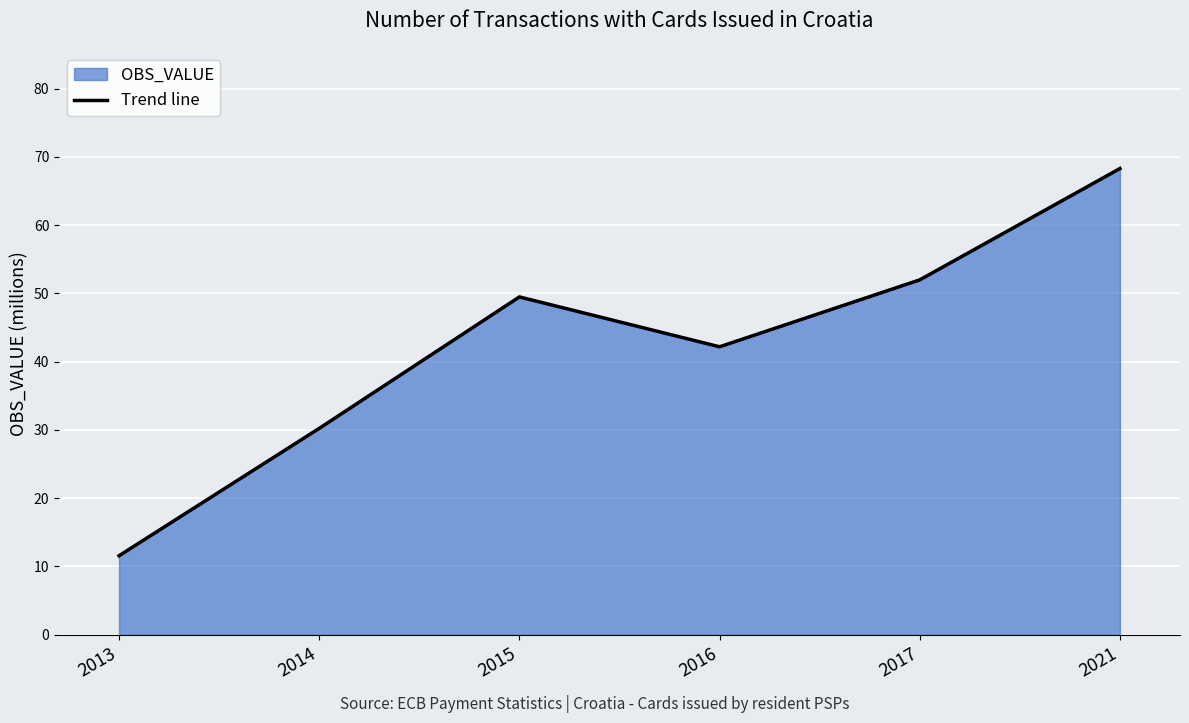

At which category does the chart reach its minimum across all series?

2013